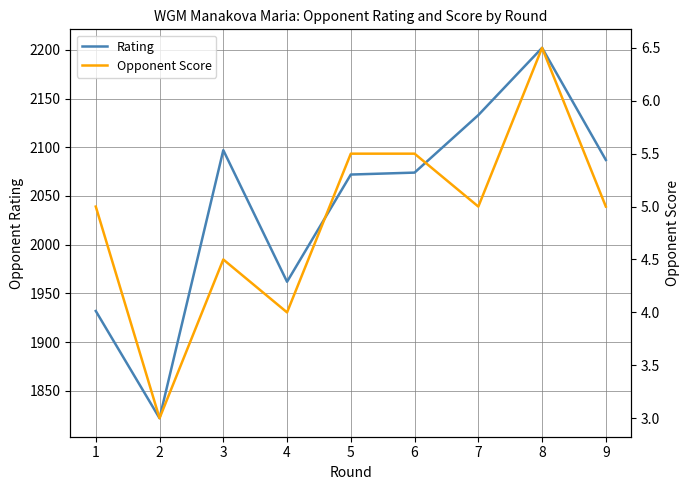

Rank the series by their average value, from lowest to highest.

Opponent Score, Rating